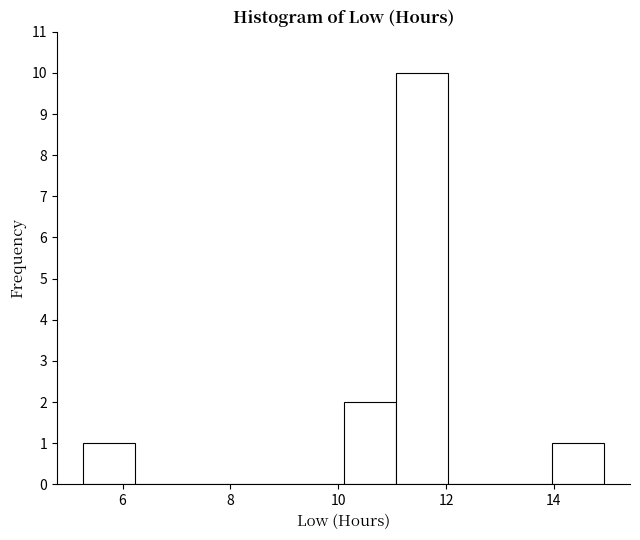

Reading left to right, transcribe this chart: for each bar, give the range it covers on the x-axis and its height. Neither the bar edges nor the heights are printed on the chart, so give them approximately, as read against the axes.

5.2 to 6.2: 1
6.2 to 7.2: 0
7.2 to 8.2: 0
8.2 to 9.2: 0
9.2 to 10.2: 0
10.2 to 11.0: 2
11.0 to 12.0: 10
12.0 to 13.0: 0
13.0 to 14.0: 0
14.0 to 15.0: 1